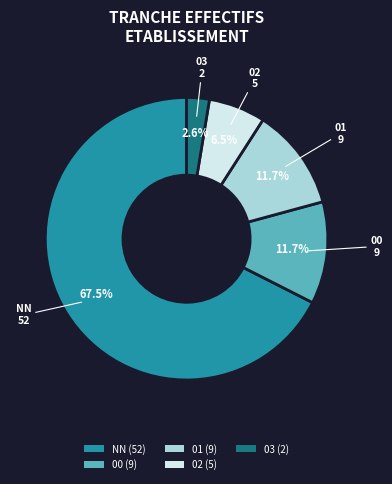

Which has a higher value, 01 (9) or 02 (5)?

01 (9)